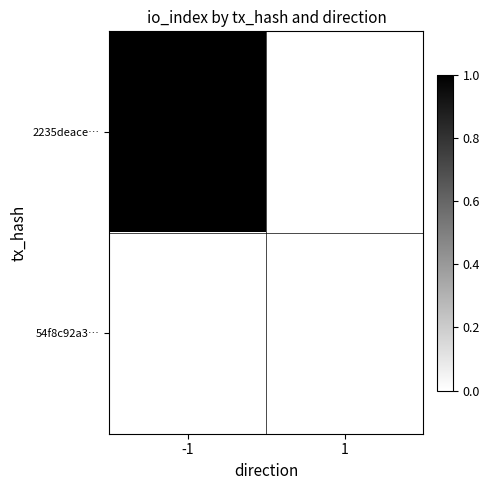

How many data points does each series have?

2